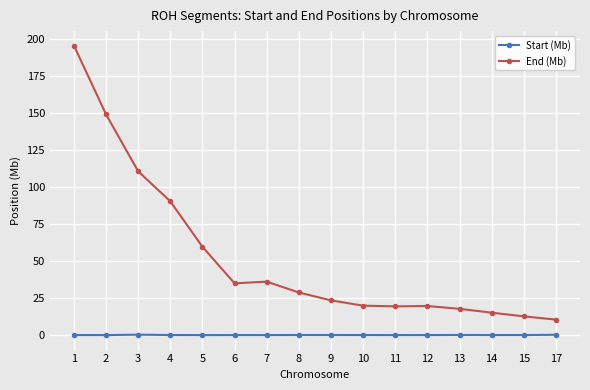

List the series in order of their overall mean, highest first.

End (Mb), Start (Mb)